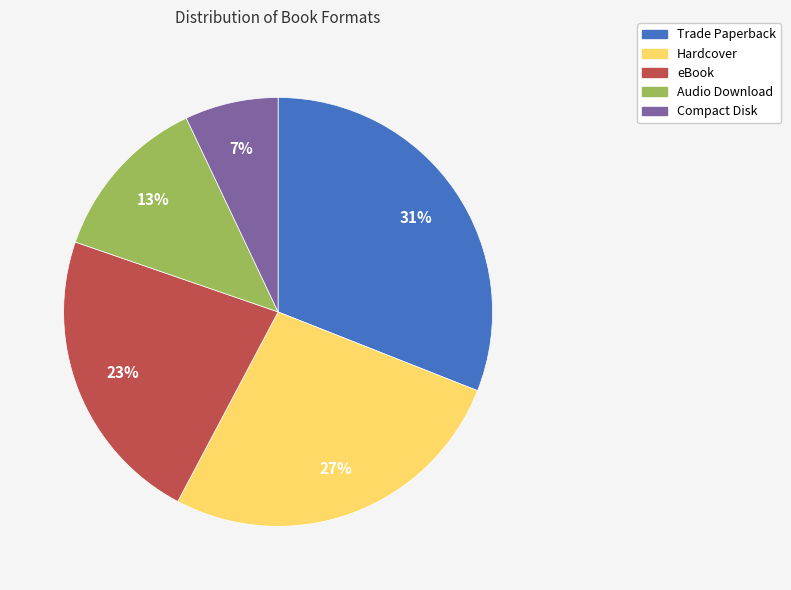

To the nearest percent, what portion does Audio Download represent?

13%